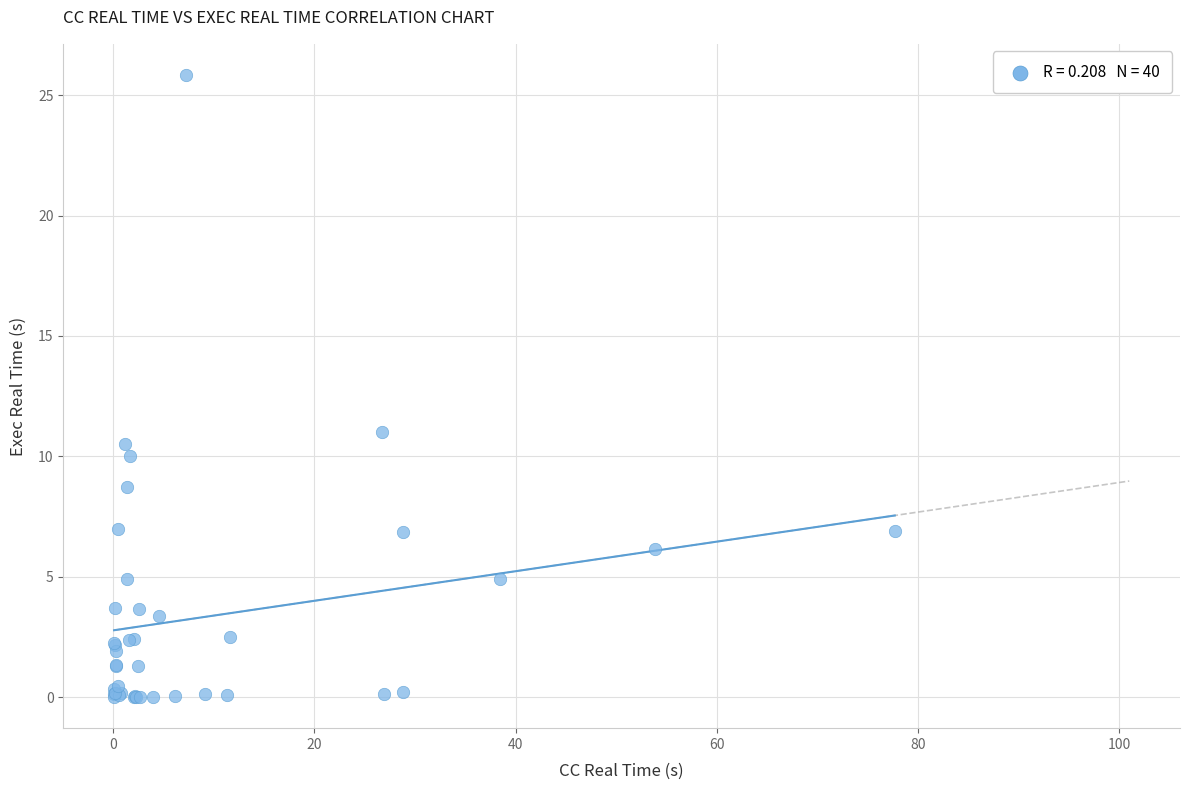

What Y value in the scatter plot is closest to 12?

11.0